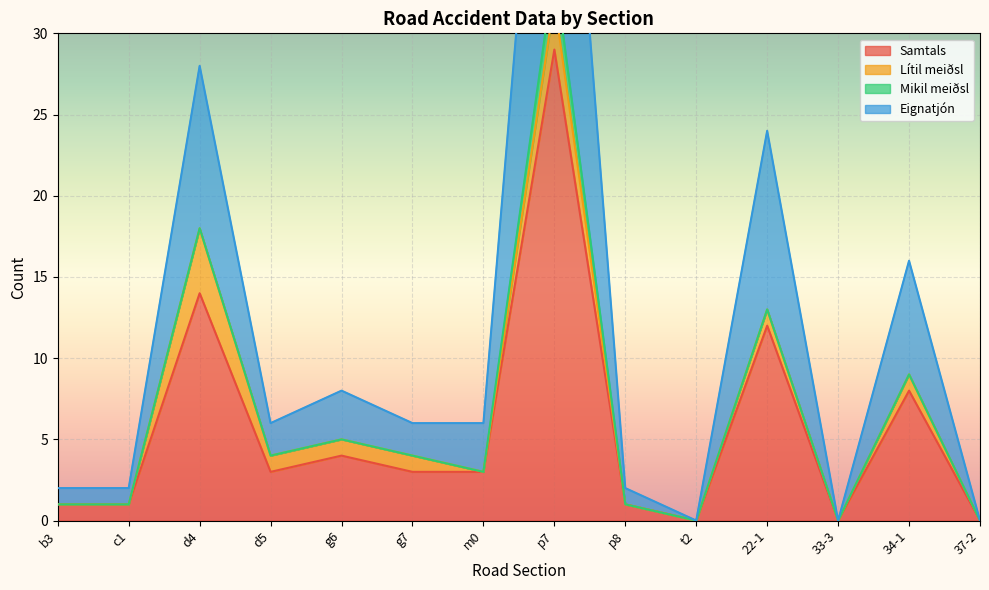

Is it true that Eignatjón equals 16 at 34-1?

True